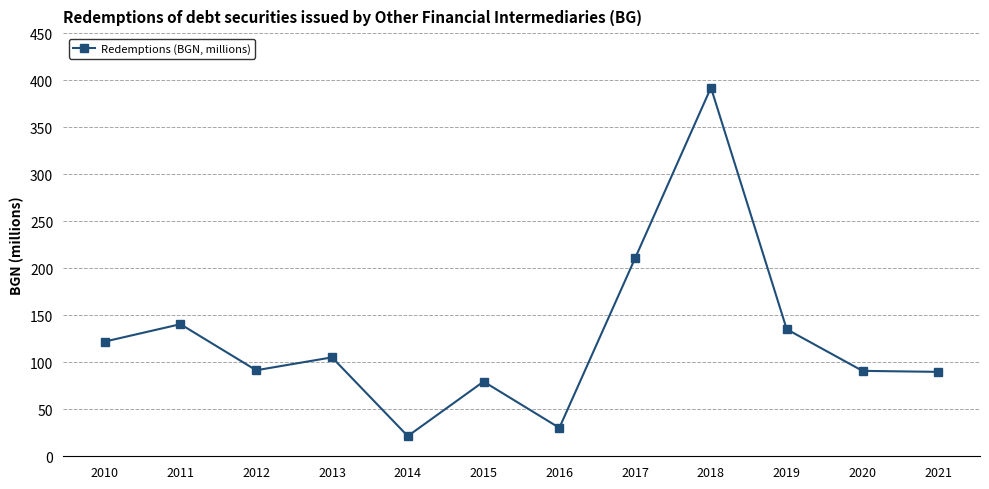

How many lines are shown in the chart?

1